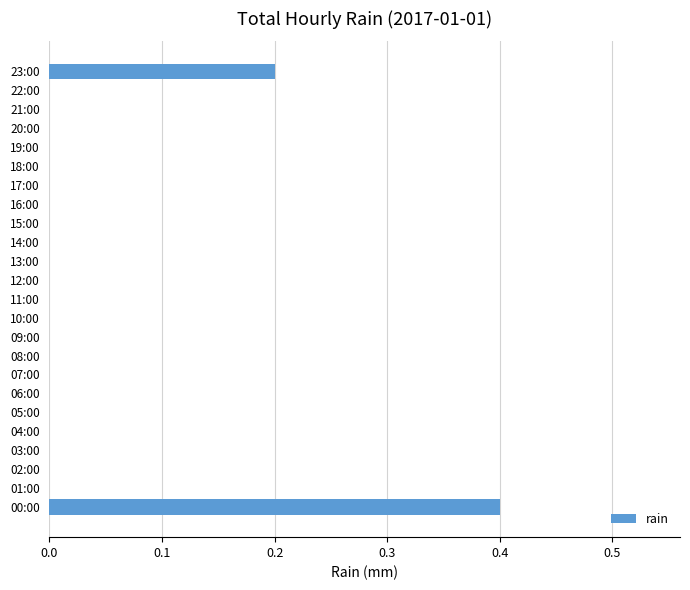

What is the change in value from 00:00 to 05:00?

-0.4